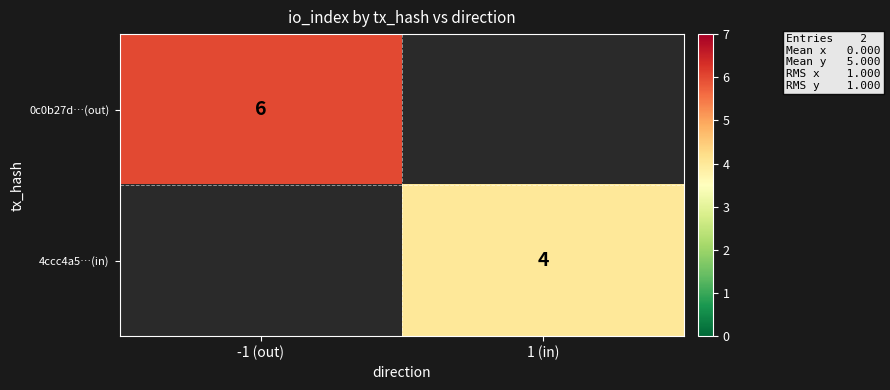

True or false: 4ccc4a5…(in) has a value of 1 at 1 (in).

False